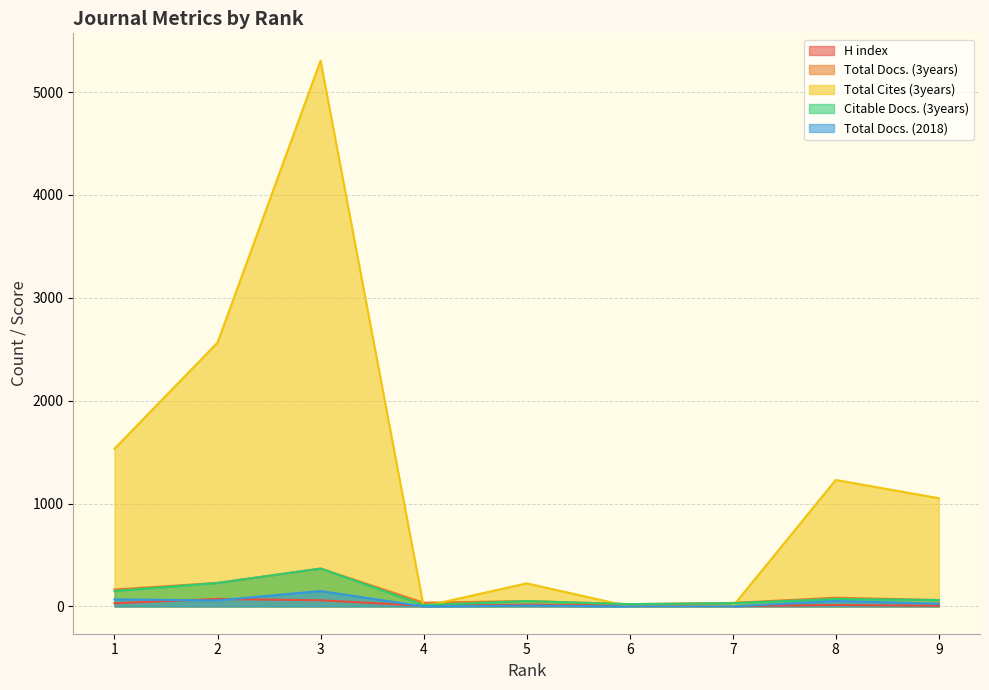

What are all the series names shown in the legend?

H index, Total Docs. (3years), Total Cites (3years), Citable Docs. (3years), Total Docs. (2018)